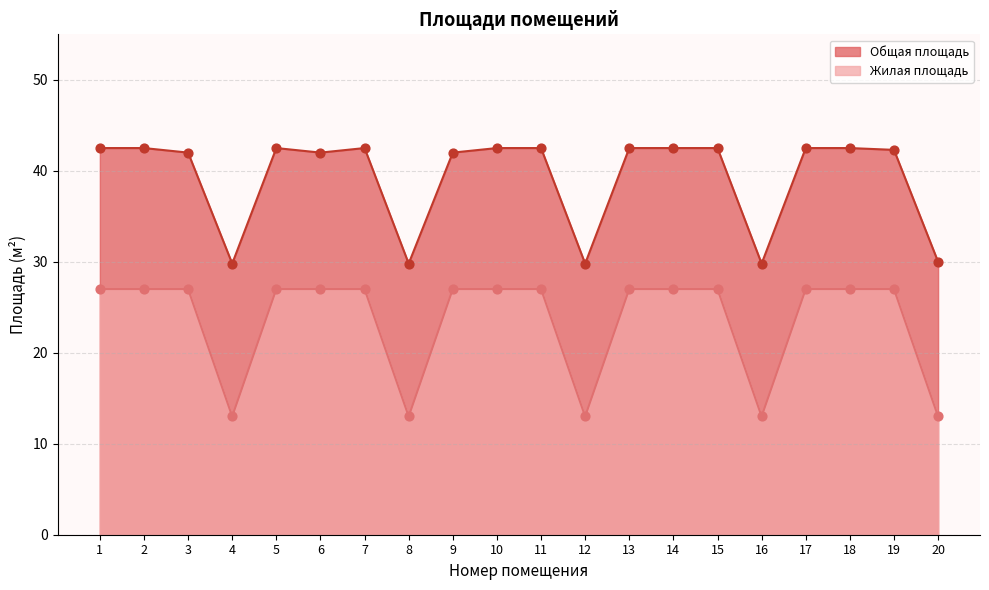

What are all the series names shown in the legend?

Общая площадь, Жилая площадь